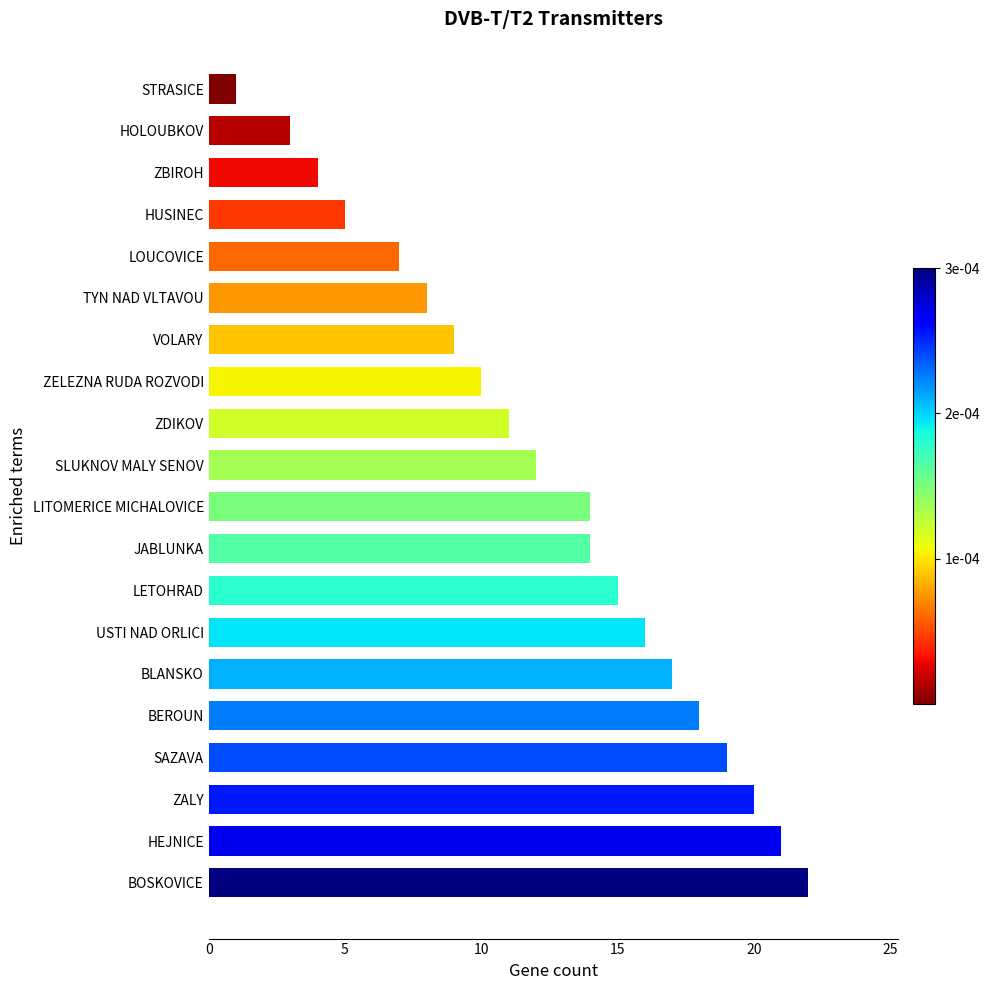

What is the minimum value shown in the chart?

1